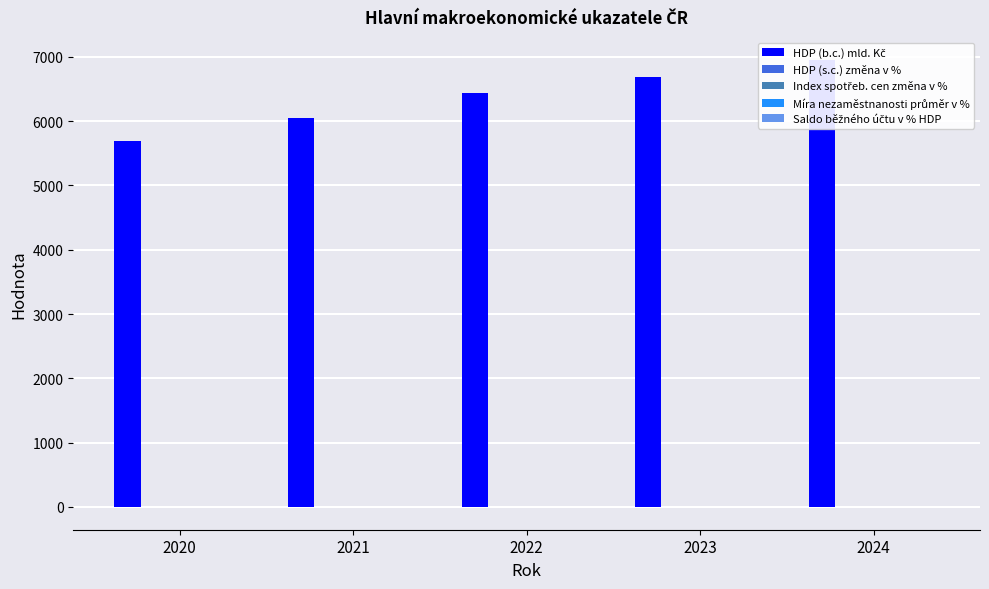

Reading left to right, extract all data points from this chart.

HDP (b.c.) mld. Kč: 2020=5694.6	2021=6048.2	2022=6431.4	2023=6691.7	2024=6957.6
HDP (s.c.) změna v %: 2020=-5.8	2021=3.2	2022=4.2	2023=2.1	2024=2.0
Index spotřeb. cen změna v %: 2020=3.2	2021=3.2	2022=3.5	2023=2.4	2024=2.1
Míra nezaměstnanosti průměr v %: 2020=2.6	2021=3.0	2022=2.7	2023=2.6	2024=2.5
Saldo běžného účtu v % HDP: 2020=3.6	2021=1.1	2022=0.5	2023=0.0	2024=0.1